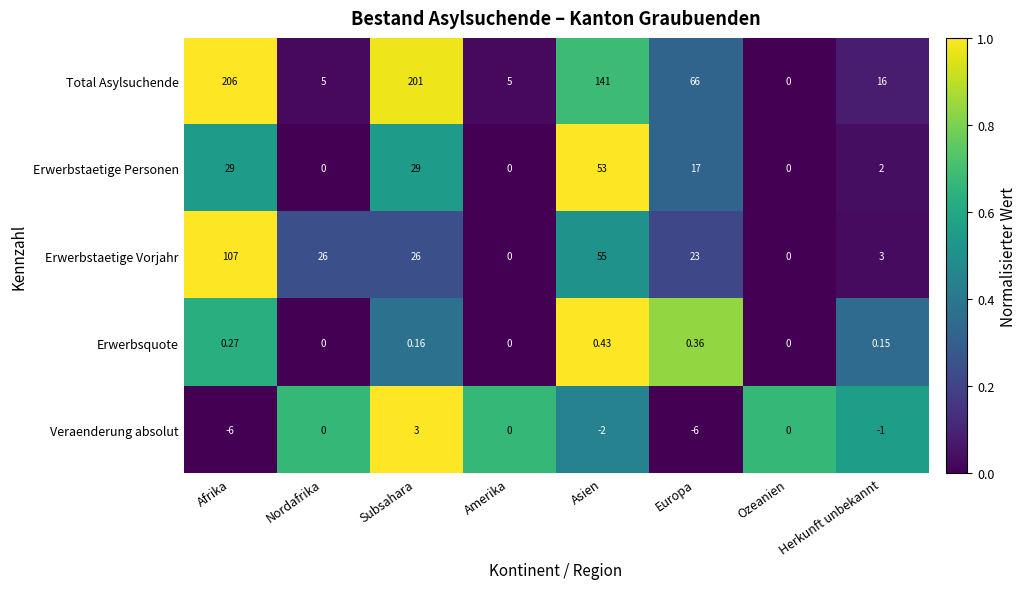

How many series are shown in this chart?

5